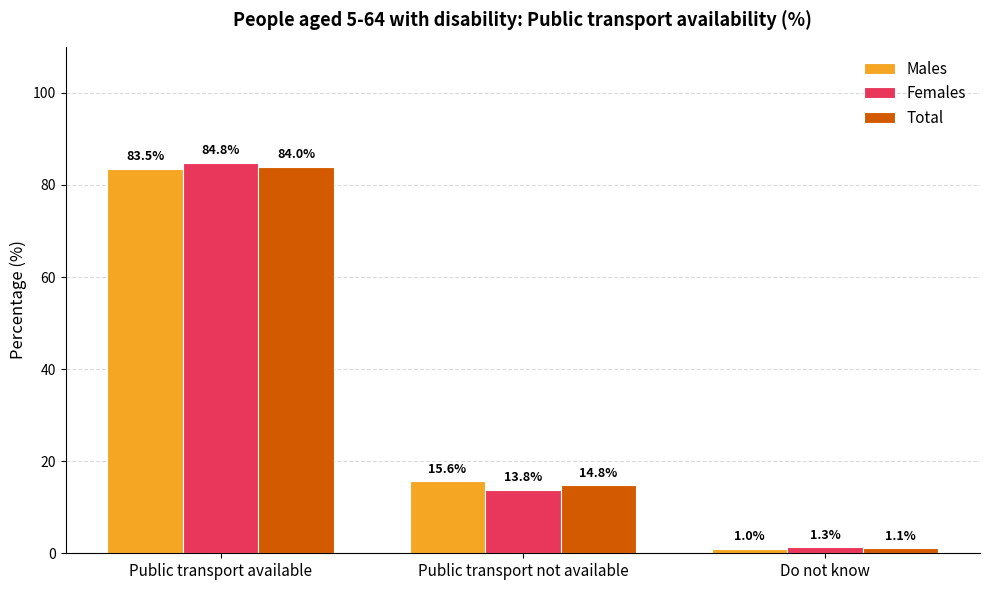

What is the value of the Females bar at the 2nd from the left?

13.8